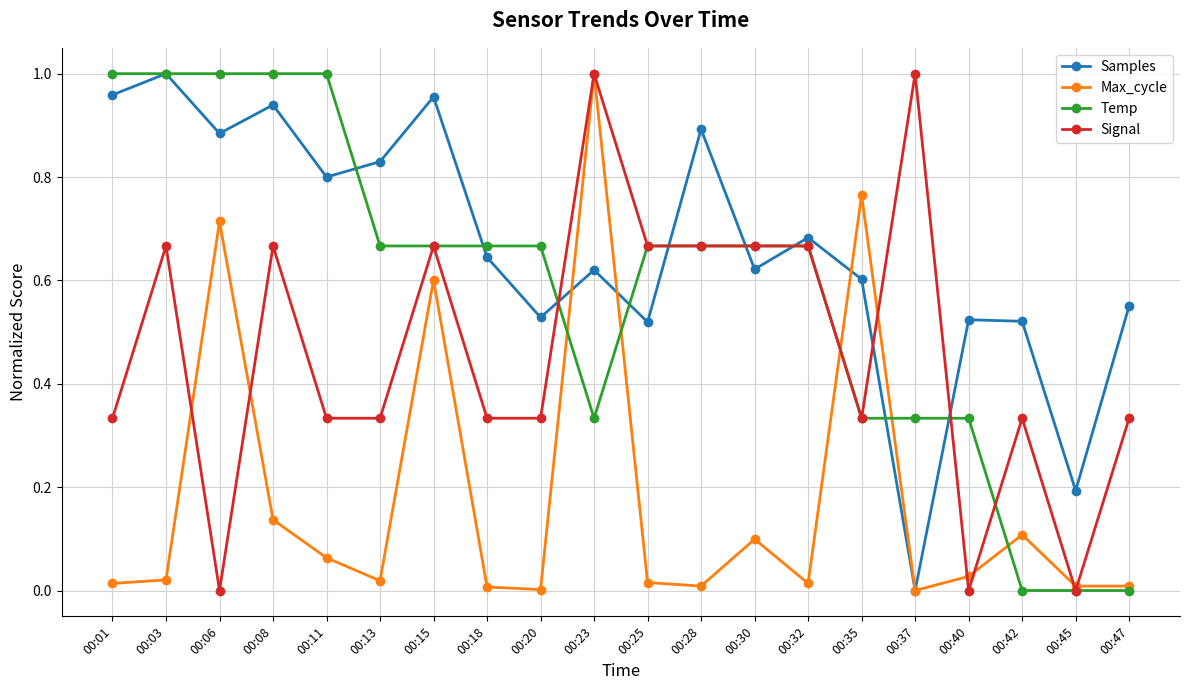

True or false: Samples has a value of 0.3 at 00:01.

False